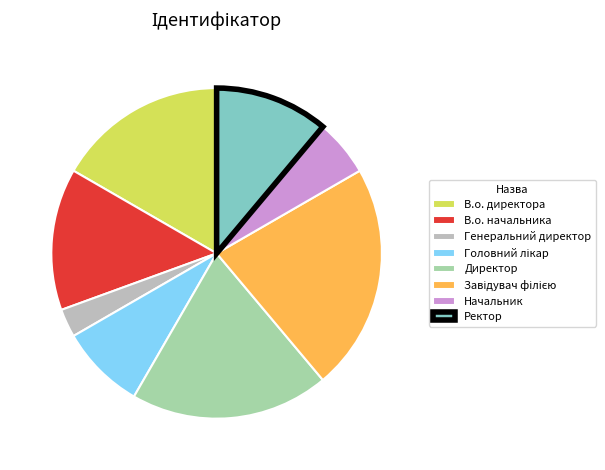

Is the sum of Начальник and В.о. директора greater than half?

No